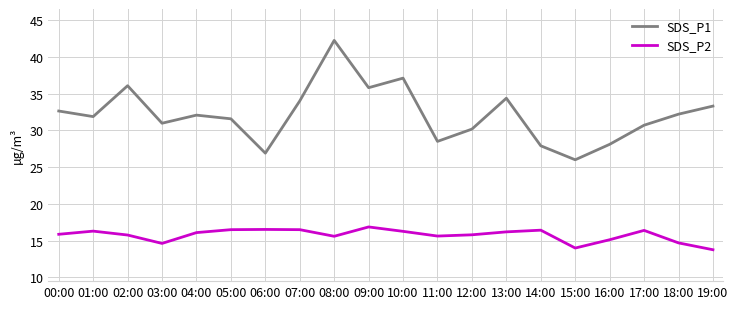

What is the greatest value displayed?

42.2